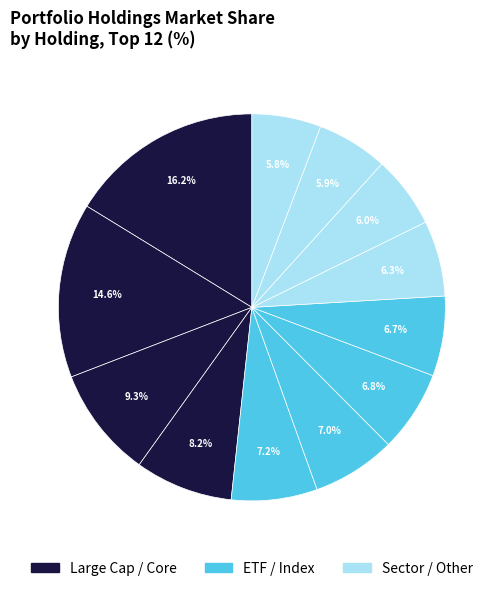

How many slices are in this pie chart?

12